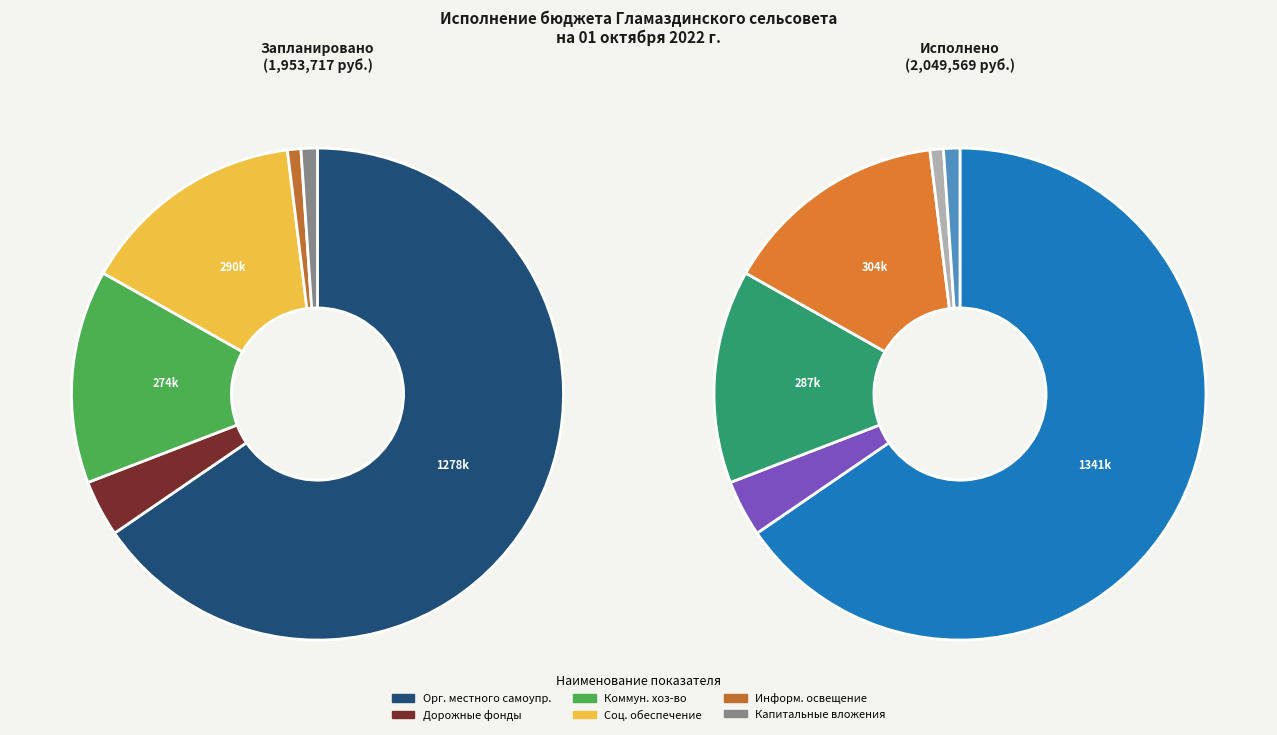

To the nearest percent, what is the difference between the Социальное обеспечение and Расходы по содержанию органов местного самоуправления slice percentages?

51%